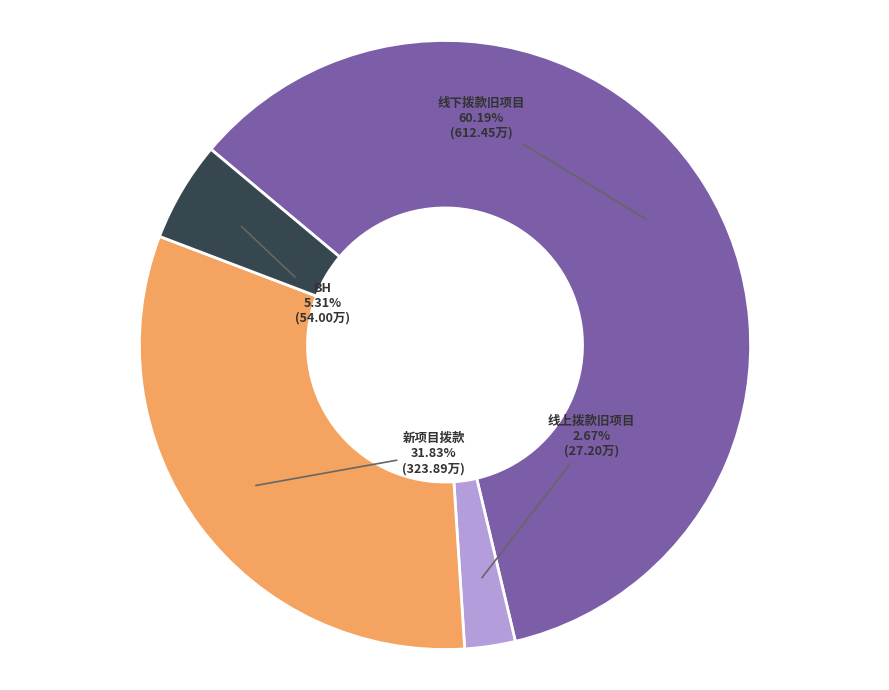

True or false: 线上拨款旧项目 accounts for 3% of the total.

True